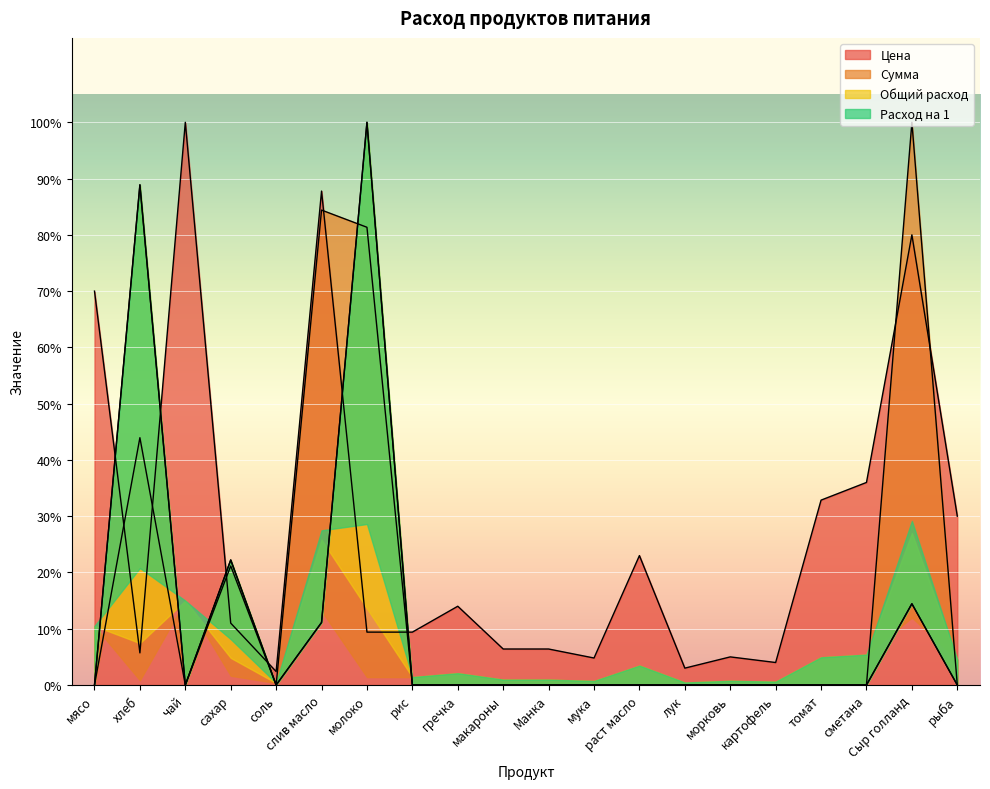

Which series has the largest range (max minus min)?

Сумма